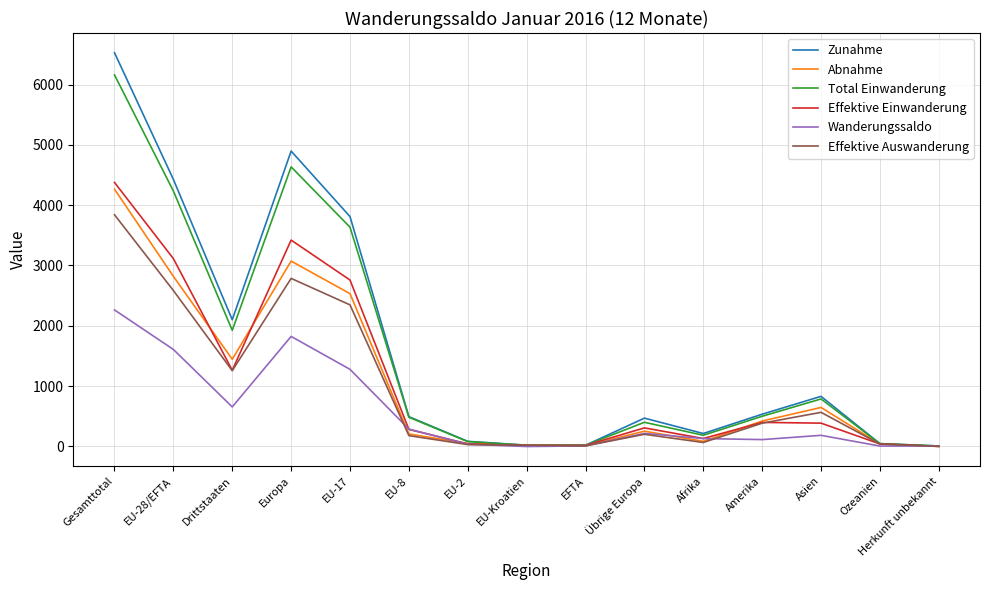

Rank the series at Europa from highest to lowest value.

Zunahme, Total Einwanderung, Effektive Einwanderung, Abnahme, Effektive Auswanderung, Wanderungssaldo